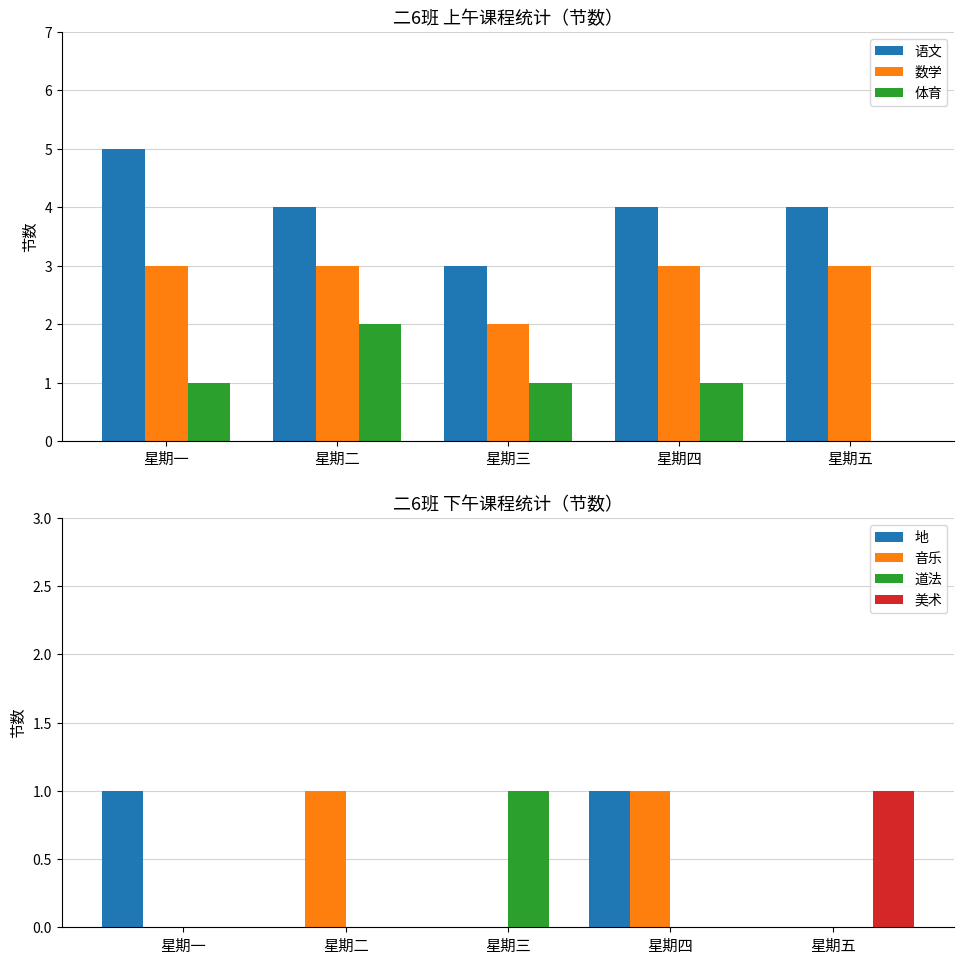

Is it true that 数学 equals 2 at 星期四?

False